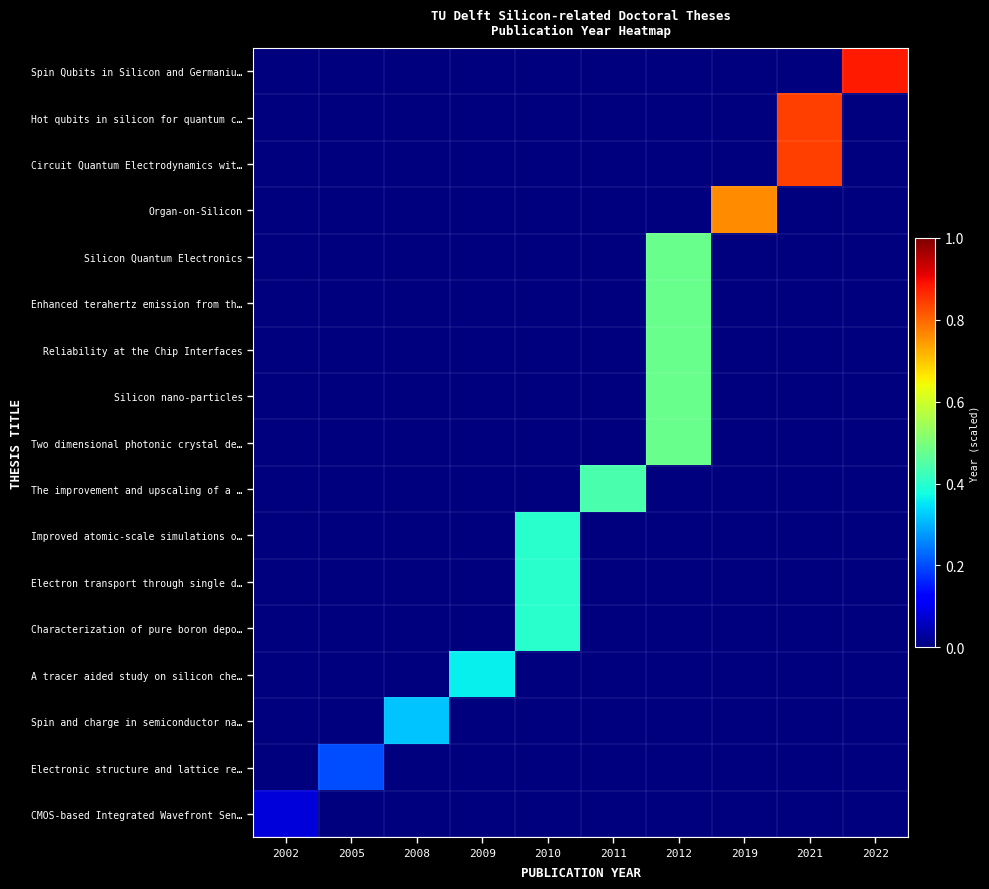

At which category is the sum across all series the highest?

2012